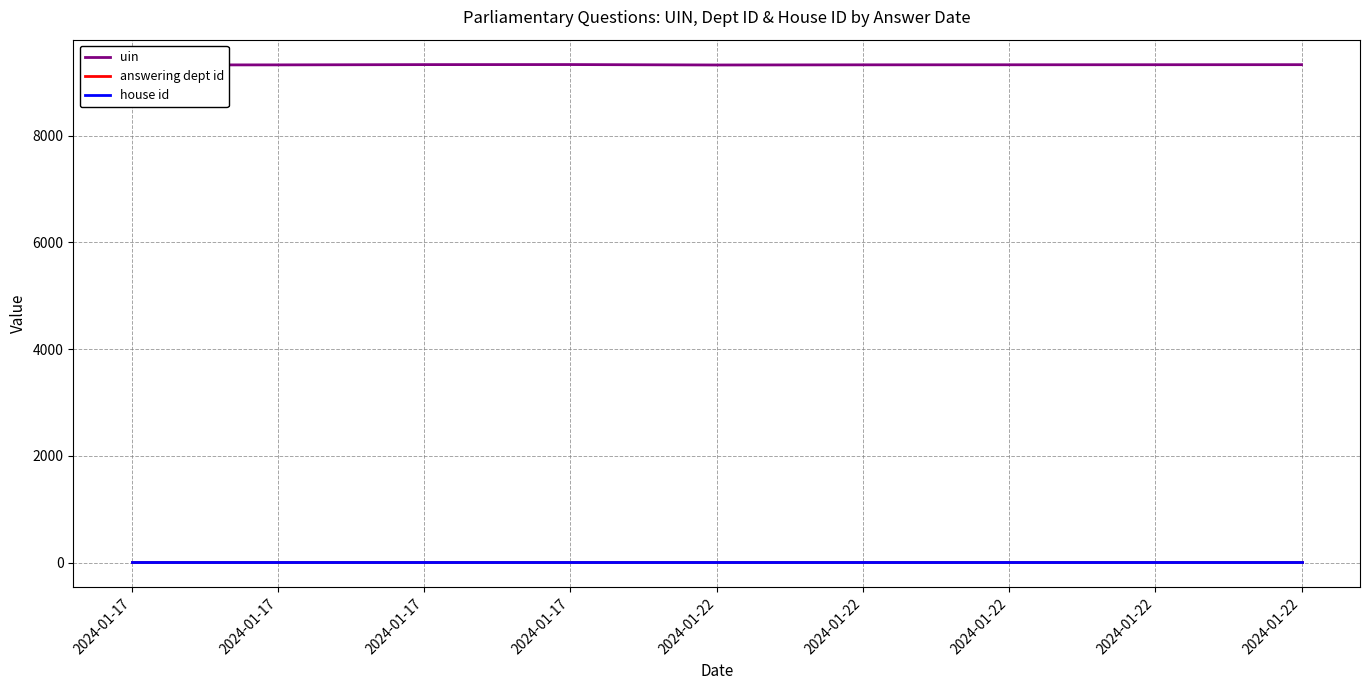

What is the average value of the uin series?

9329